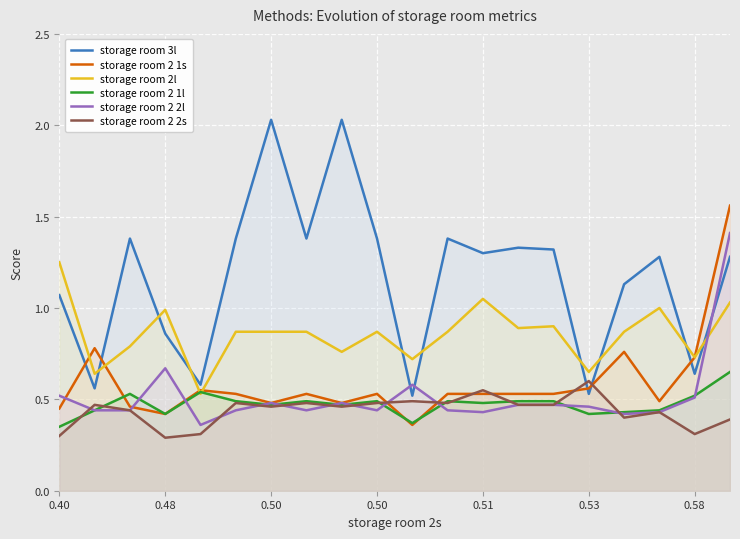

What is the sum of the storage room 2 1s values at 13 and 17?

1.0